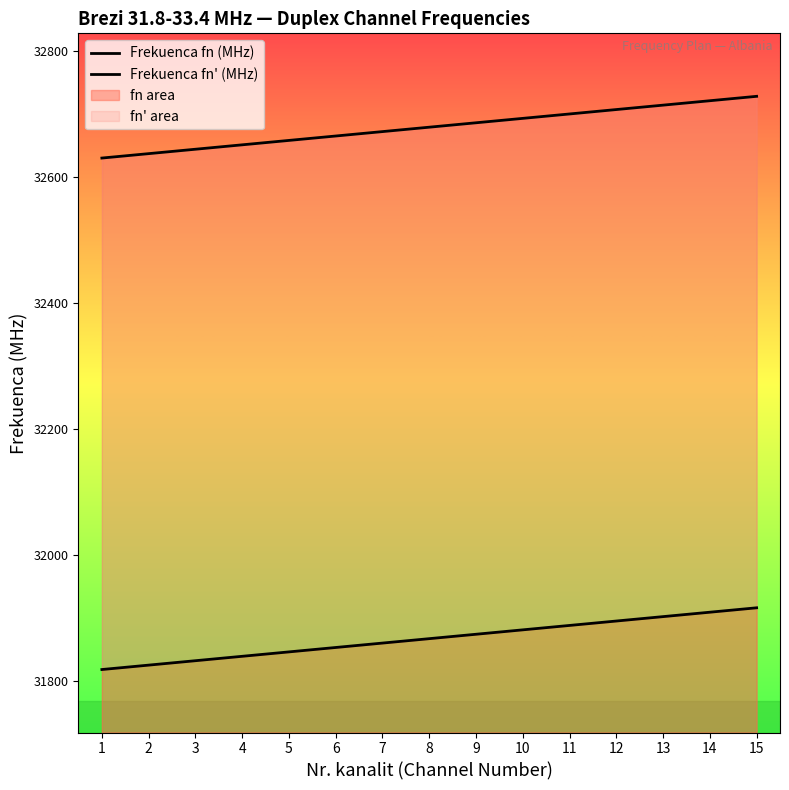

Is the value of Frekuenca fn (MHz) at 4 greater than the value of Frekuenca fn' (MHz) at 1?

No